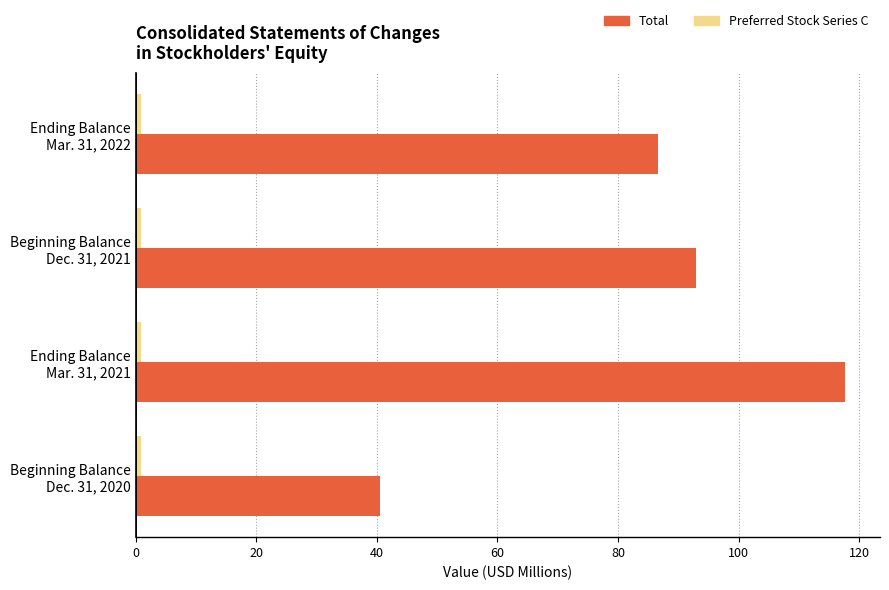

What is the maximum value shown in the chart?

117.6